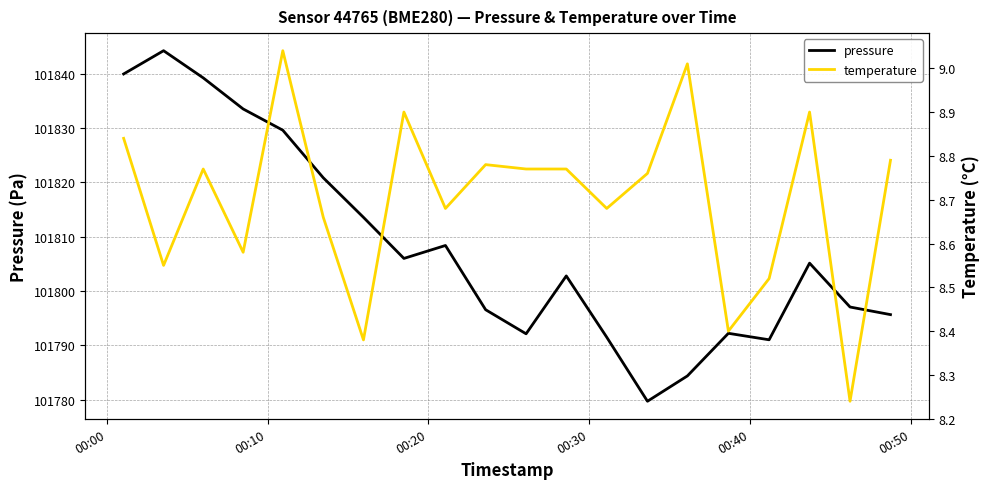

At how many categories does at least one series exceed 95589?

20